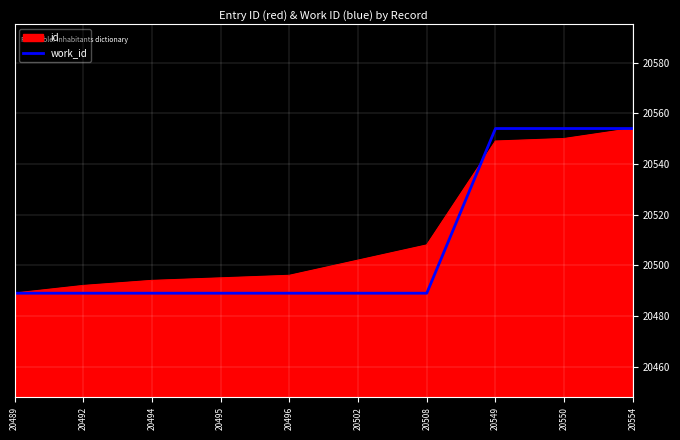

The value of work_id at 20489 is 20489. True or false?

True